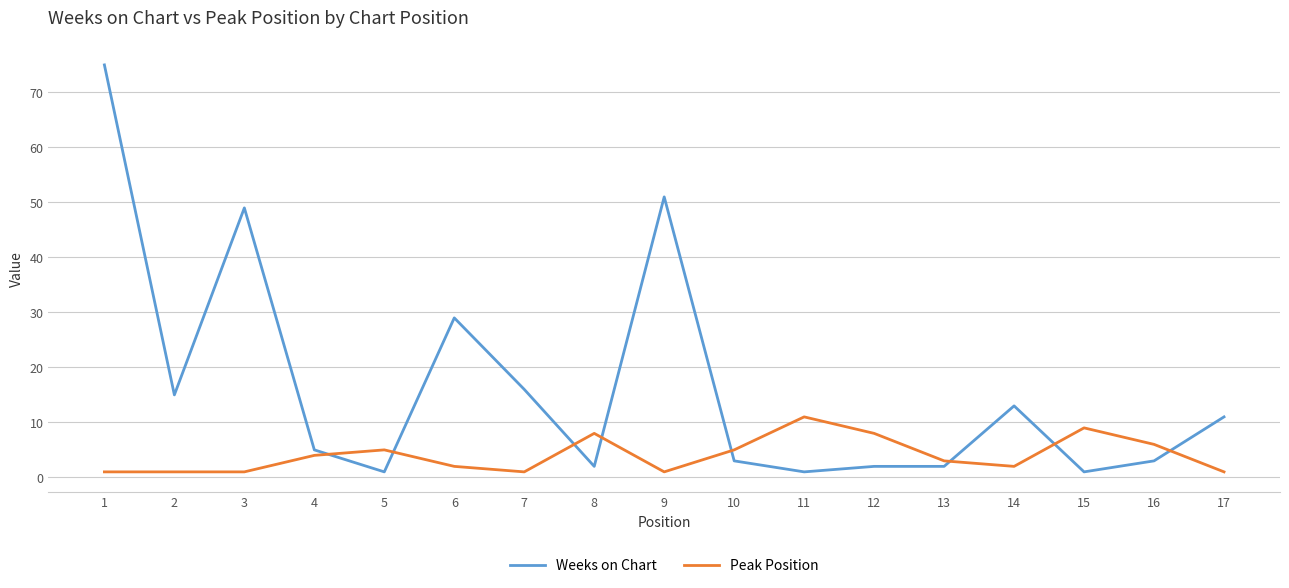

Read the Weeks on Chart value at 6, to the nearest 5.

30